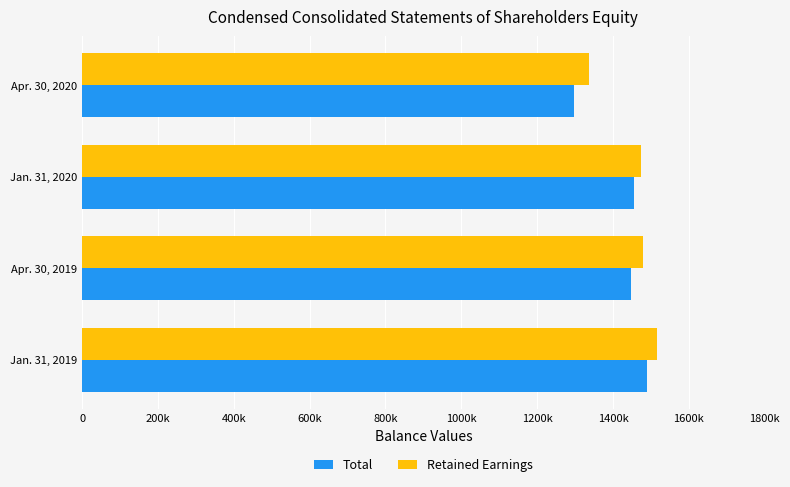

List the labels in order of Retained Earnings value, smallest first.

Apr. 30, 2020, Jan. 31, 2020, Apr. 30, 2019, Jan. 31, 2019